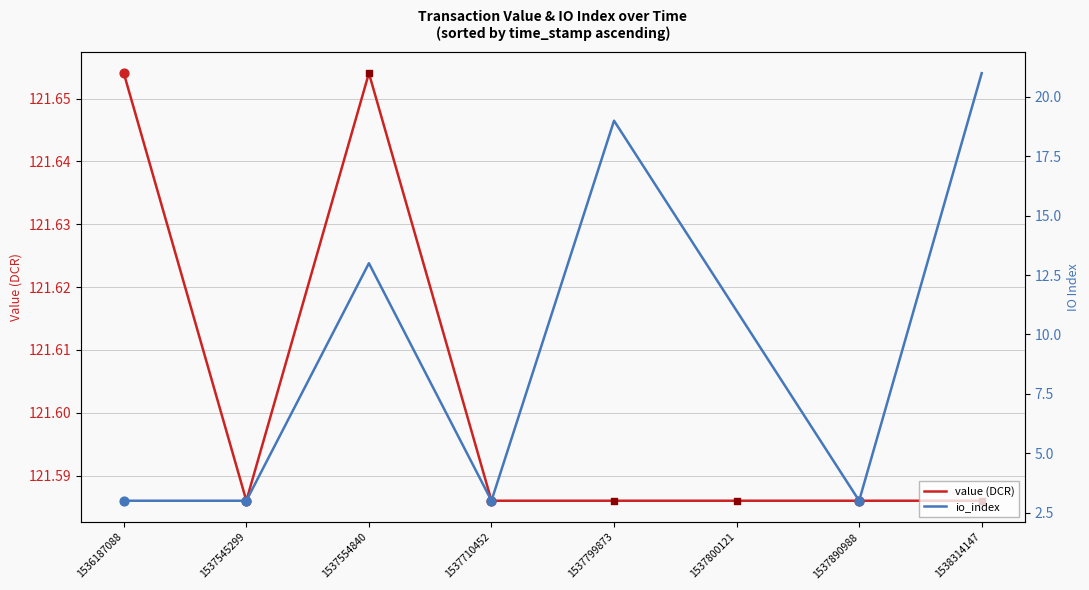

Which series has the largest Y range (max minus min)?

io_index